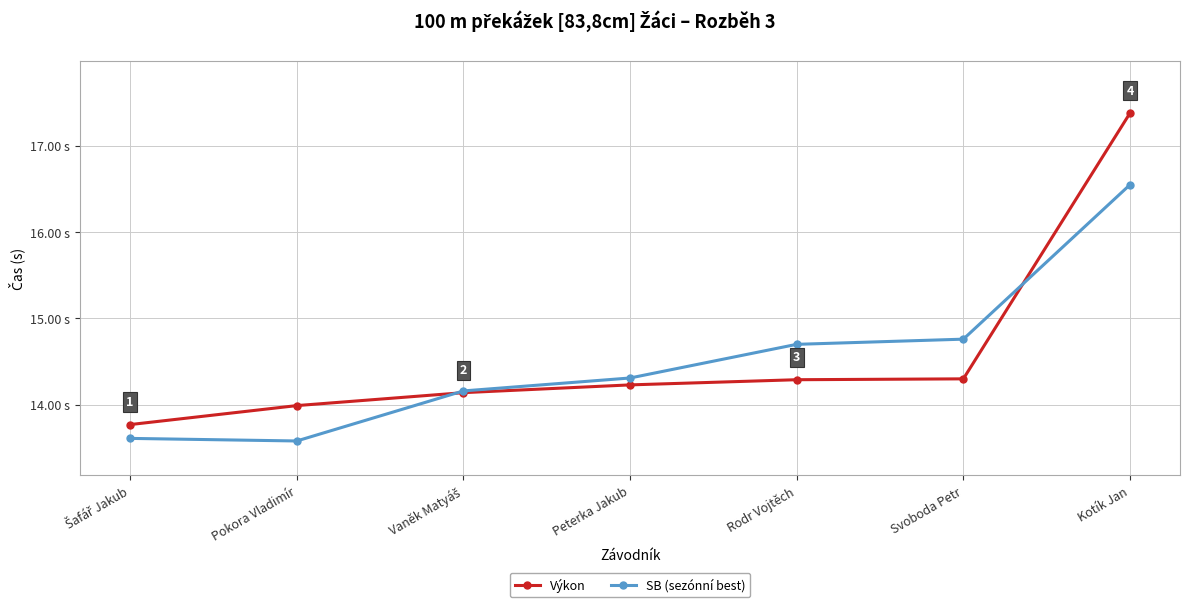

How many intersections are there between Výkon and SB (sezónní best)?

2